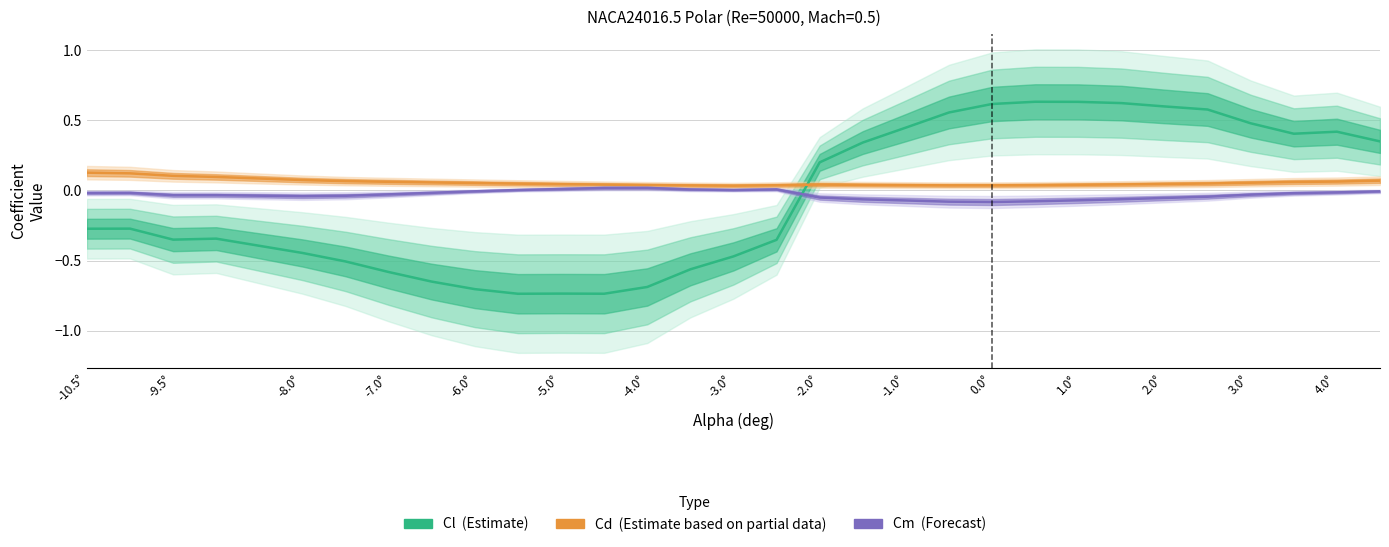

Which series has the widest spread of values?

Cl (Estimate)